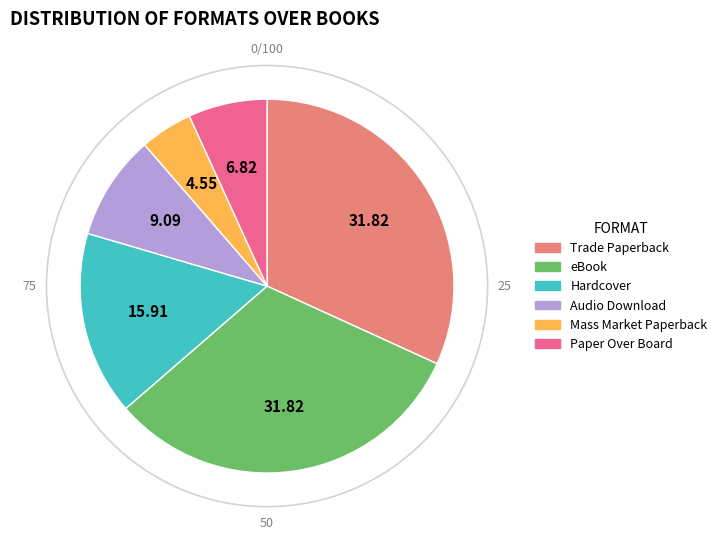

Combined, do Mass Market Paperback and Audio Download account for over 50%?

No